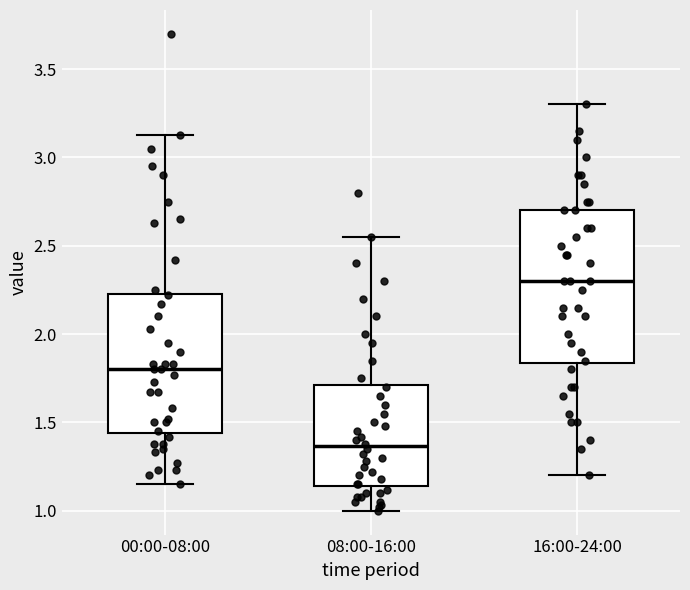

Where does the lower whisker of the box for 00:00-08:00 end on the y-axis? The values are not printed on the chart, so give them approximately, as read against the axis.

1.15